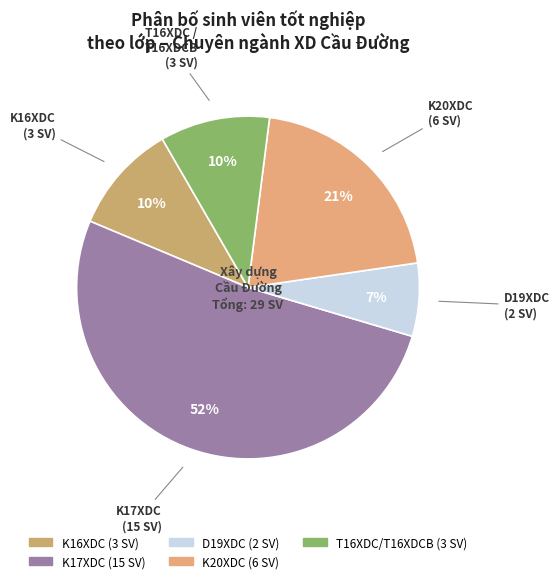

Count the number of slices in the pie.

5